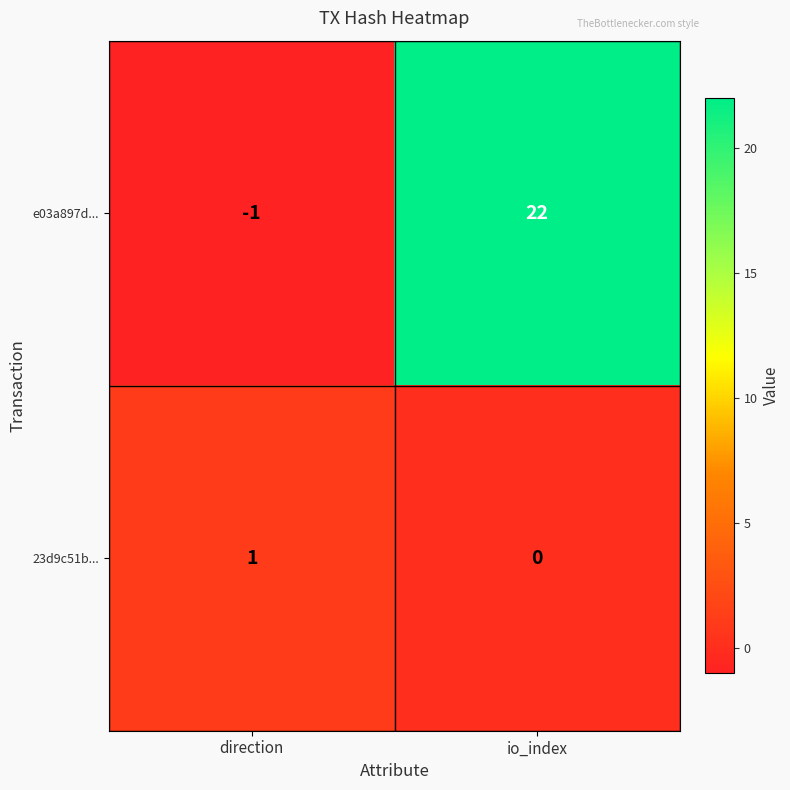

How many positive values does the 23d9c51b... series have?

1